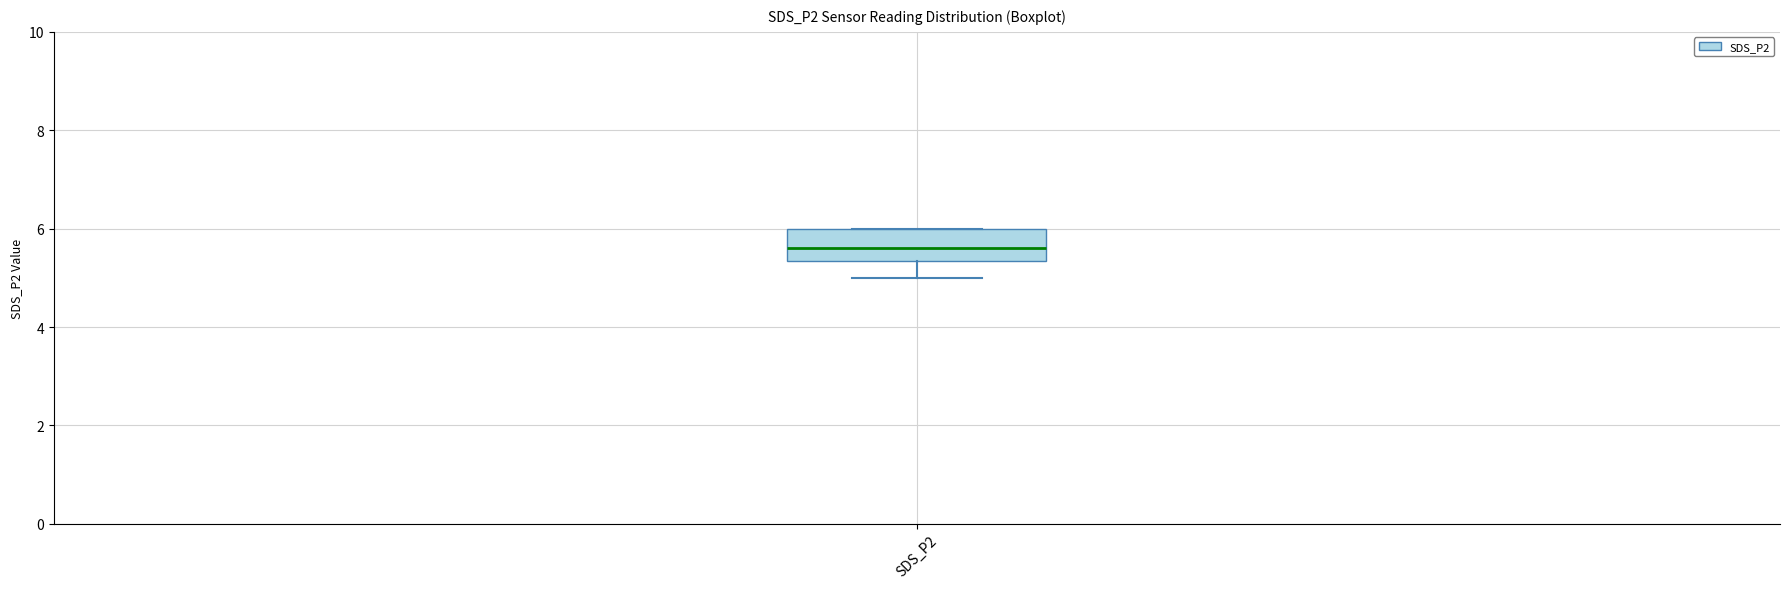

Read this box plot against the y-axis: the position of the median line, the range covered by the box, and the ends of both whiskers. The values are not printed on the chart, so give them approximately, as read against the axis.

median 5.6, box 5.4 to 6.0, whiskers 5.0 to 6.0